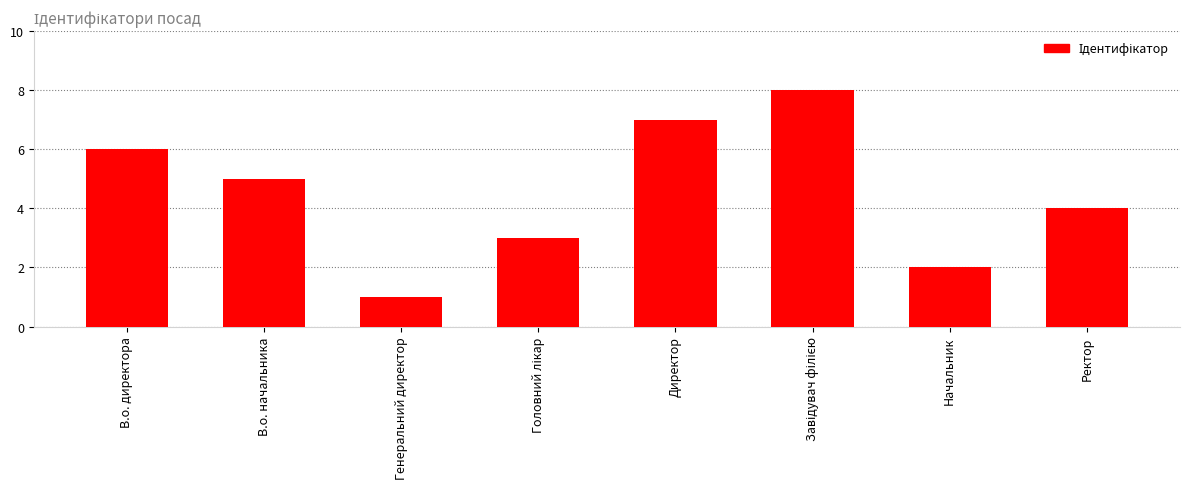

What is the label of the 1st bar from the left?

В.о. директора